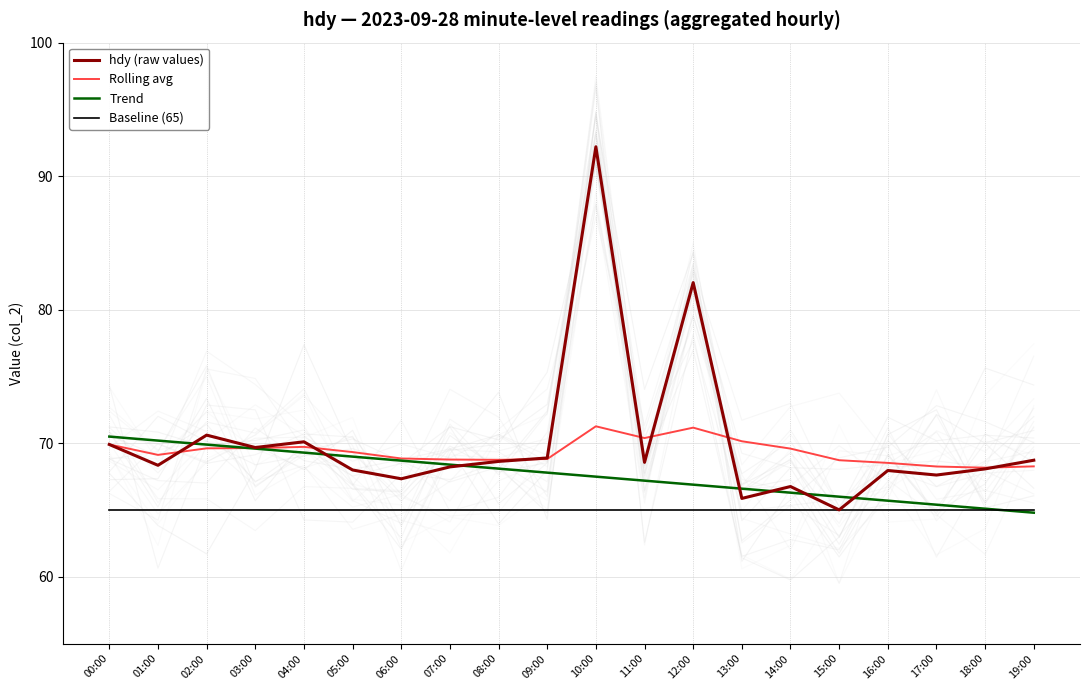

Reading left to right, transcribe all the data shown in this chart.

hdy (raw values): 00:00=69.9	01:00=68.3	02:00=70.6	03:00=69.7	04:00=70.1	05:00=68.0	06:00=67.3	07:00=68.2	08:00=68.6	09:00=68.9	10:00=92.2	11:00=68.6	12:00=82.0	13:00=65.9	14:00=66.8	15:00=65.0	16:00=68.0	17:00=67.6	18:00=68.1	19:00=68.7
Rolling avg: 00:00=69.9	01:00=69.1	02:00=69.6	03:00=69.6	04:00=69.7	05:00=69.3	06:00=68.9	07:00=68.8	08:00=68.8	09:00=68.8	10:00=71.3	11:00=70.4	12:00=71.2	13:00=70.2	14:00=69.6	15:00=68.7	16:00=68.5	17:00=68.3	18:00=68.2	19:00=68.3
Trend: 00:00=70.5	01:00=70.2	02:00=69.9	03:00=69.6	04:00=69.3	05:00=69.0	06:00=68.7	07:00=68.4	08:00=68.1	09:00=67.8	10:00=67.5	11:00=67.2	12:00=66.9	13:00=66.6	14:00=66.3	15:00=66.0	16:00=65.7	17:00=65.4	18:00=65.1	19:00=64.8
Baseline (65): 00:00=65.0	01:00=65.0	02:00=65.0	03:00=65.0	04:00=65.0	05:00=65.0	06:00=65.0	07:00=65.0	08:00=65.0	09:00=65.0	10:00=65.0	11:00=65.0	12:00=65.0	13:00=65.0	14:00=65.0	15:00=65.0	16:00=65.0	17:00=65.0	18:00=65.0	19:00=65.0